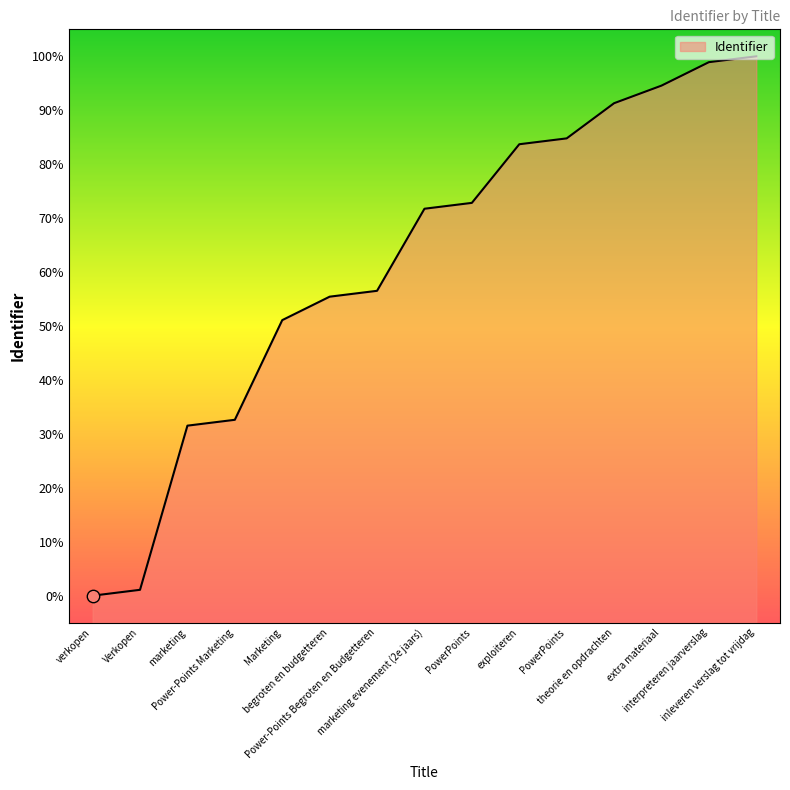

What is the change in value from PowerPoints to theorie en opdrachten?

+18.5